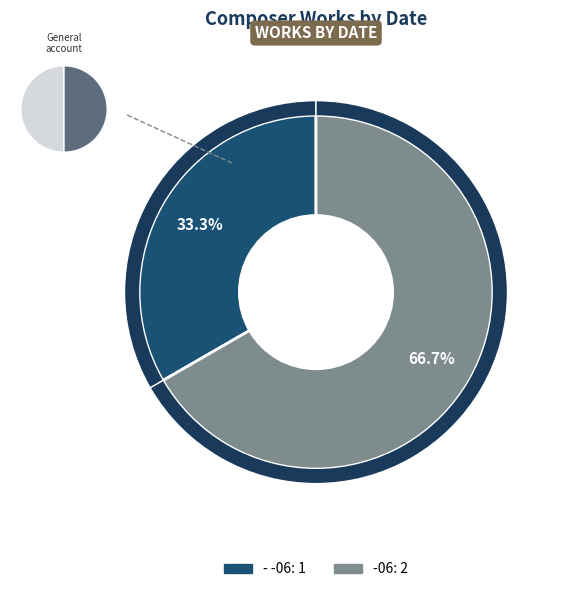

To the nearest percent, what is the average slice percentage?

50%